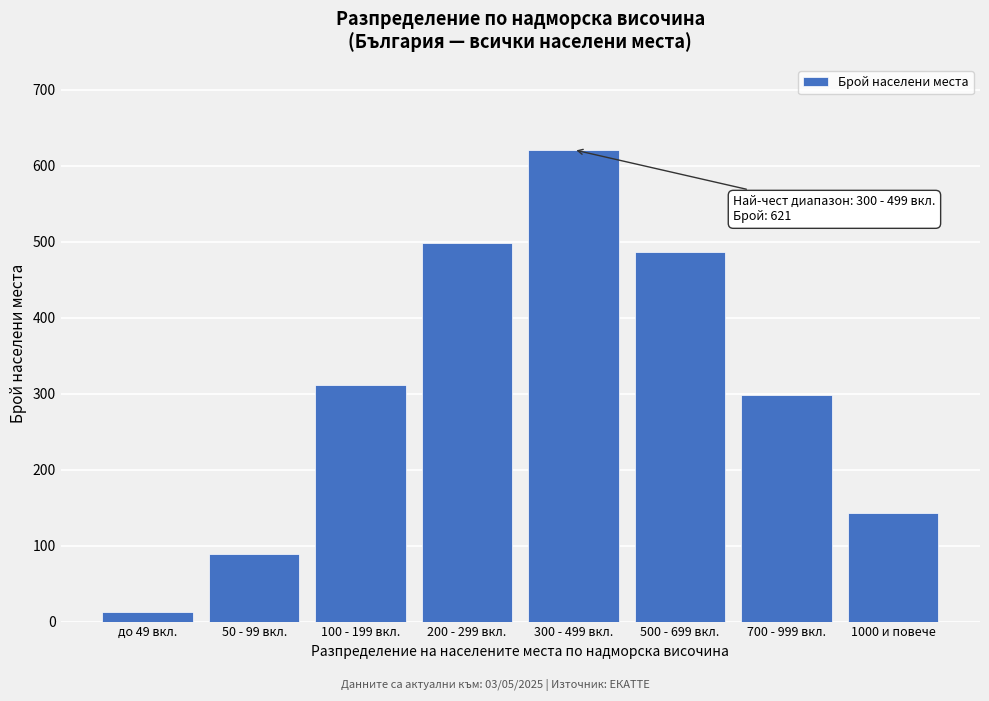

Reading left to right, transcribe all the data shown in this chart.

12	89	312	498	621	487	298	143